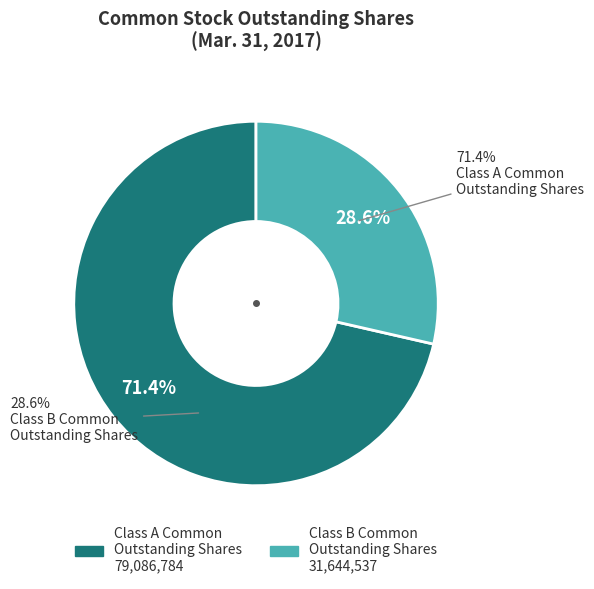

Which slice represents more than half of the pie?

Class A Common
Outstanding Shares